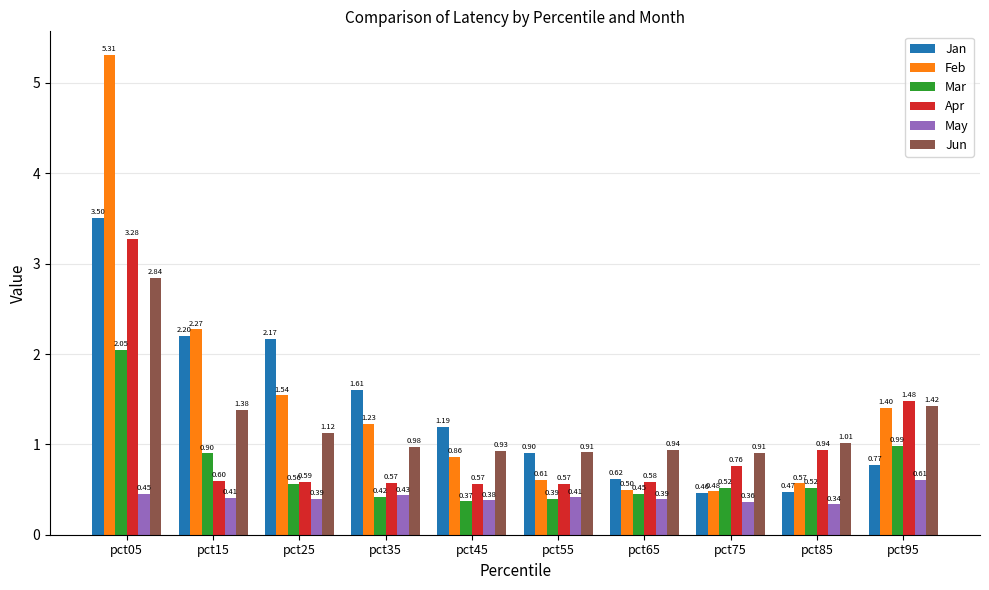

What is the total value across all series at pct85?

3.8